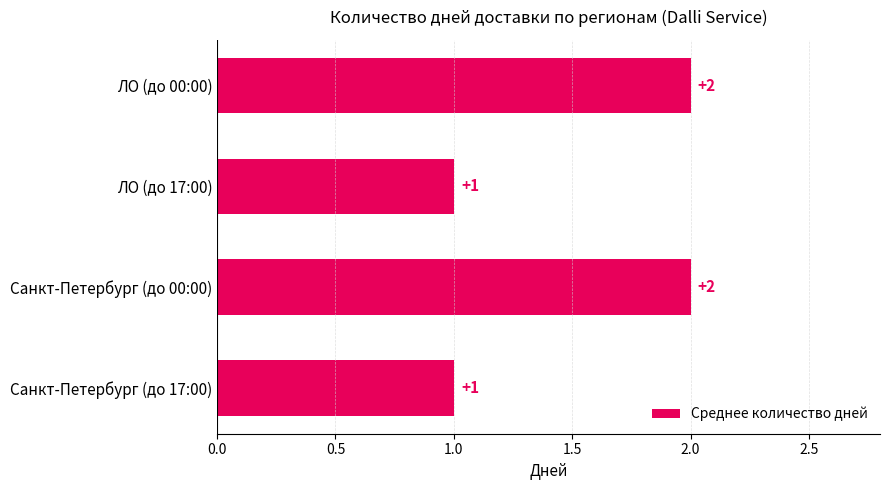

Reading top to bottom, transcribe all the data shown in this chart.

2	1	2	1